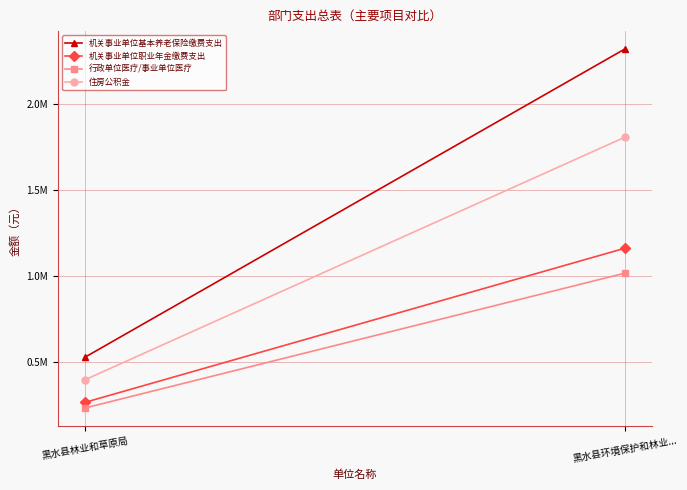

What are all the series names shown in the legend?

机关事业单位基本养老保险缴费支出, 机关事业单位职业年金缴费支出, 行政单位医疗/事业单位医疗, 住房公积金